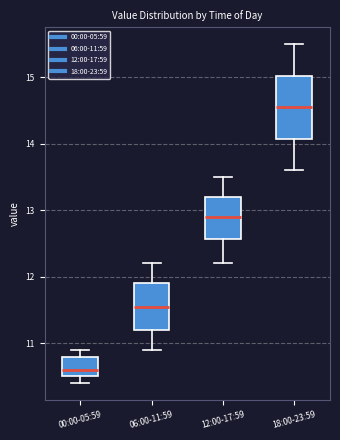

Which box has the highest median line?

18:00-23:59